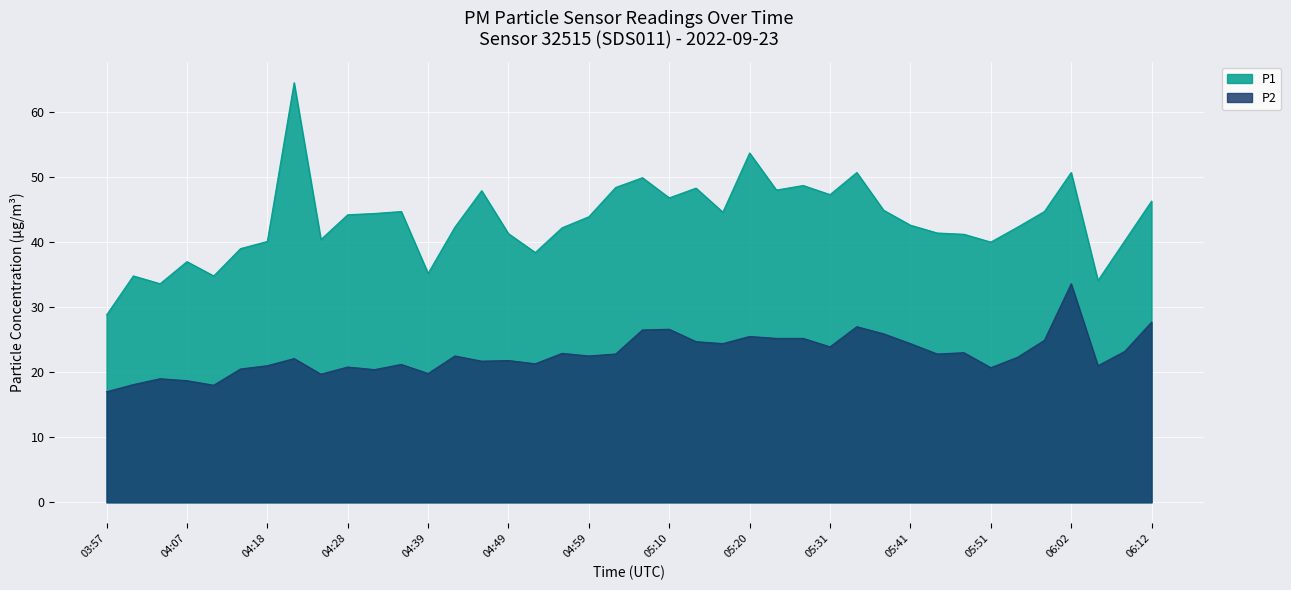

Which series has the largest total across all categories?

P1